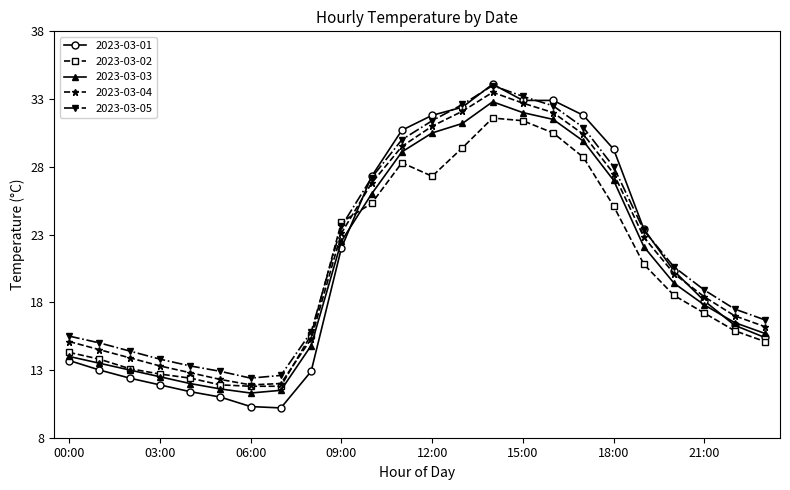

What is the value of the 2023-03-02 point at the 10th from the left?

23.9